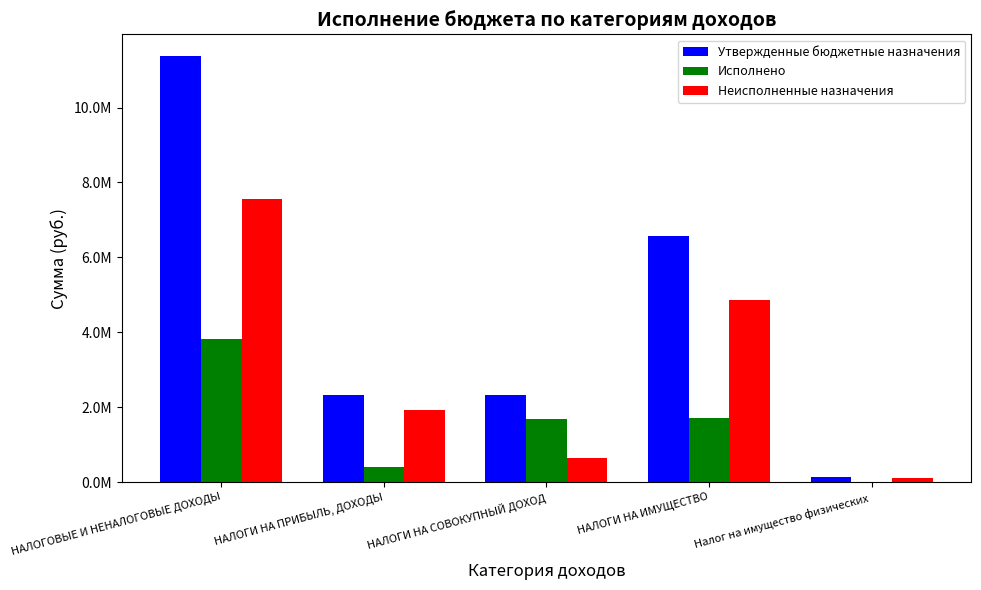

Are the bars horizontal?

No